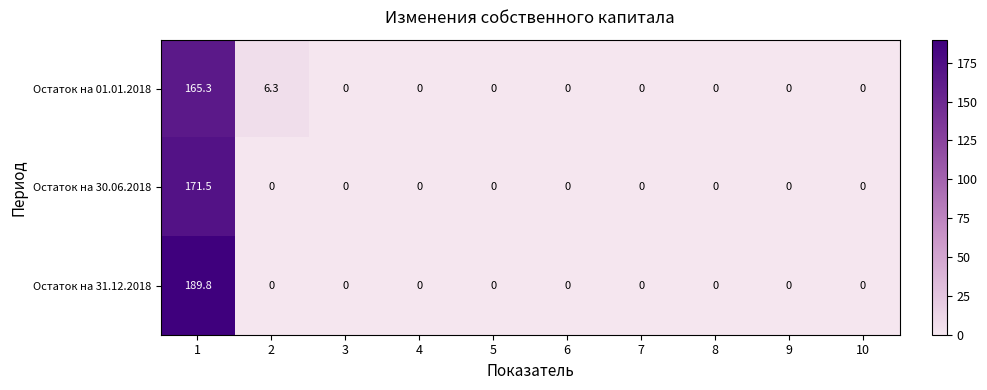

At 1, list the series in order from largest to smallest.

Остаток на 31.12.2018, Остаток на 30.06.2018, Остаток на 01.01.2018